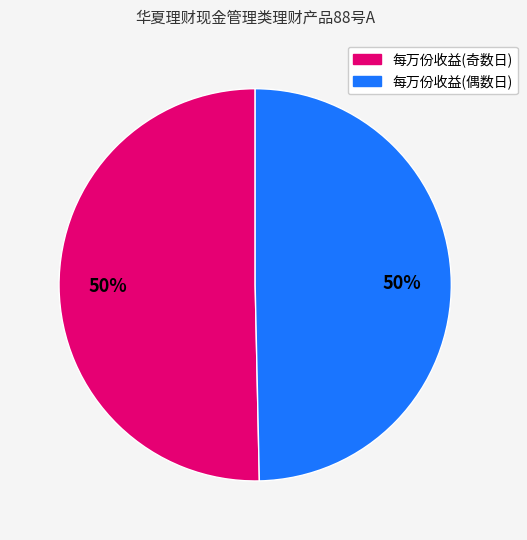

How many slices are in this pie chart?

2